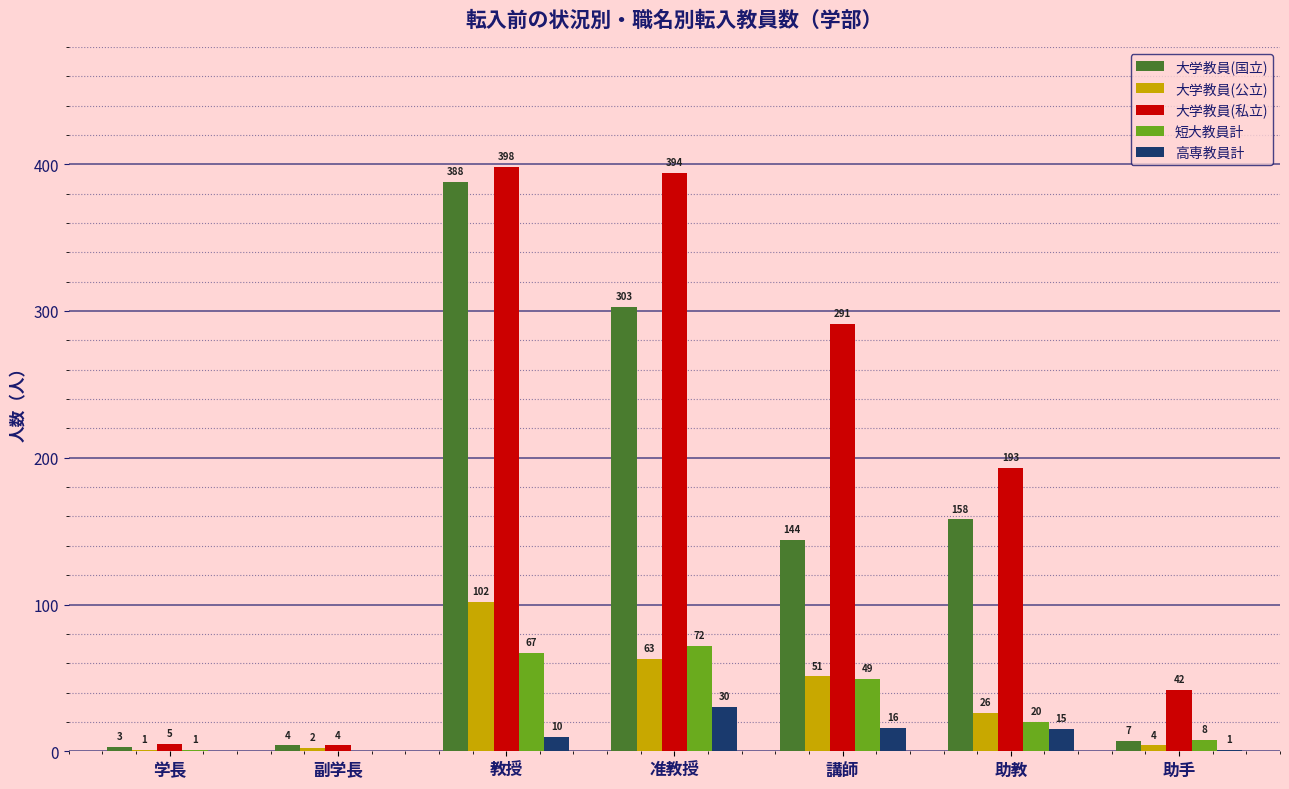

Is it true that 大学教員(私立) equals 291 at 講師?

True